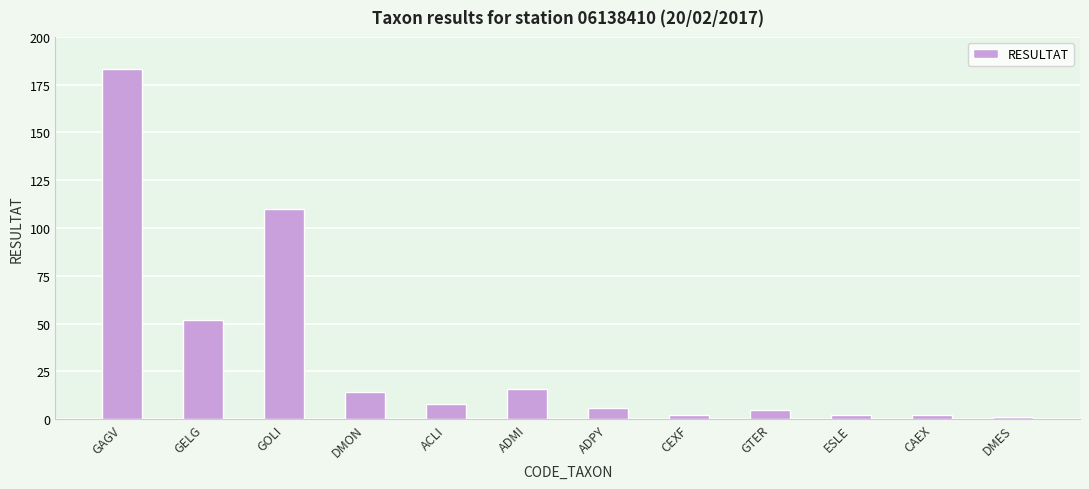

Where is the data nearest to the value 92?

GOLI